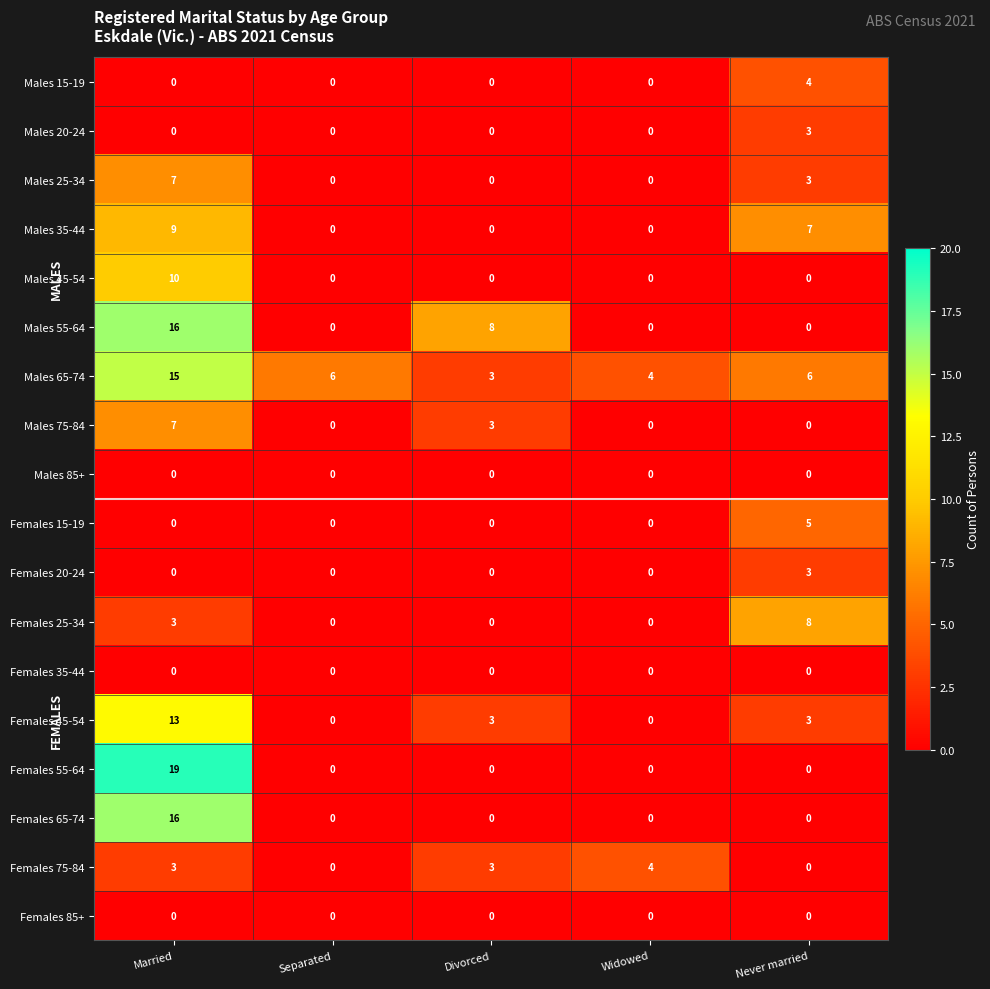

How many categories are shown in the chart?

5